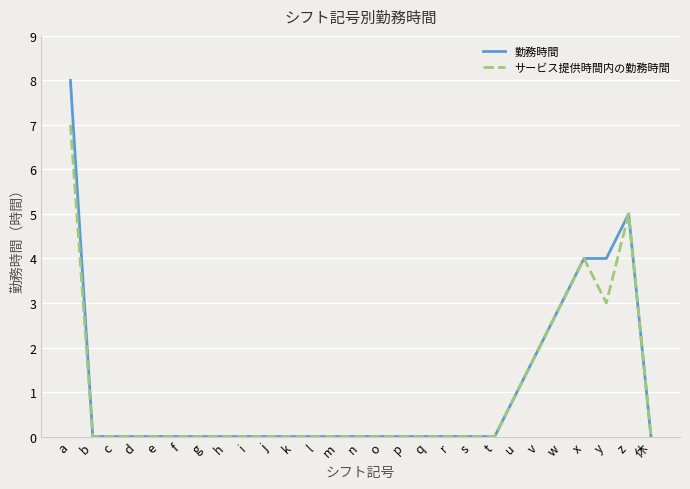

Is it true that 勤務時間 equals 0 at e?

True